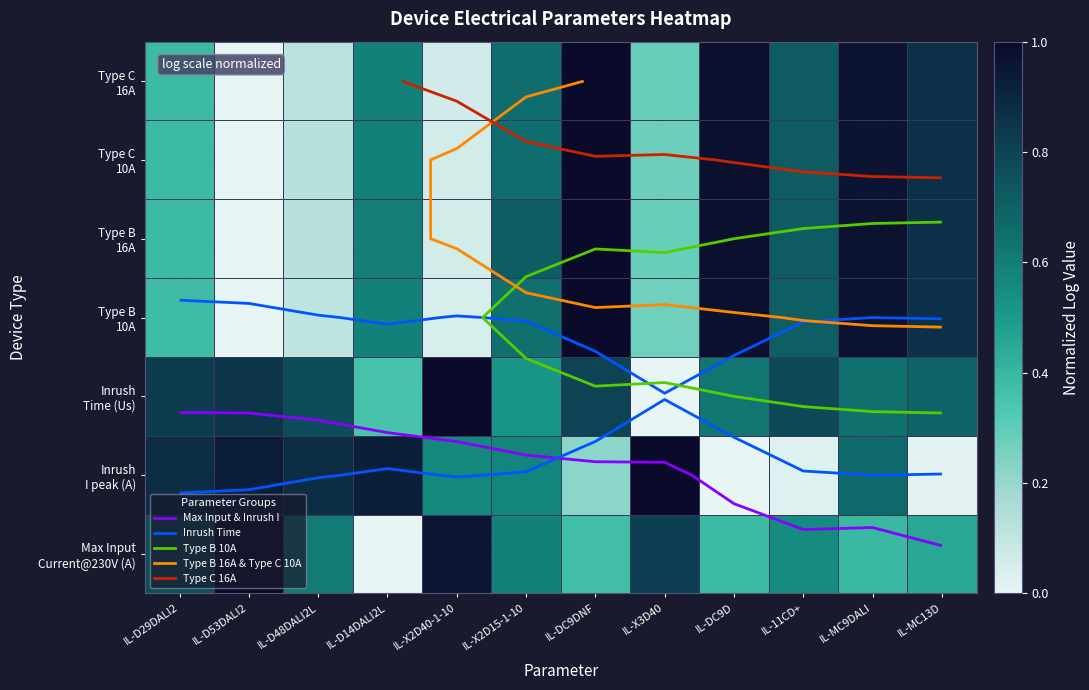

At which category is the sum across all series the highest?

IL-MC9DALI